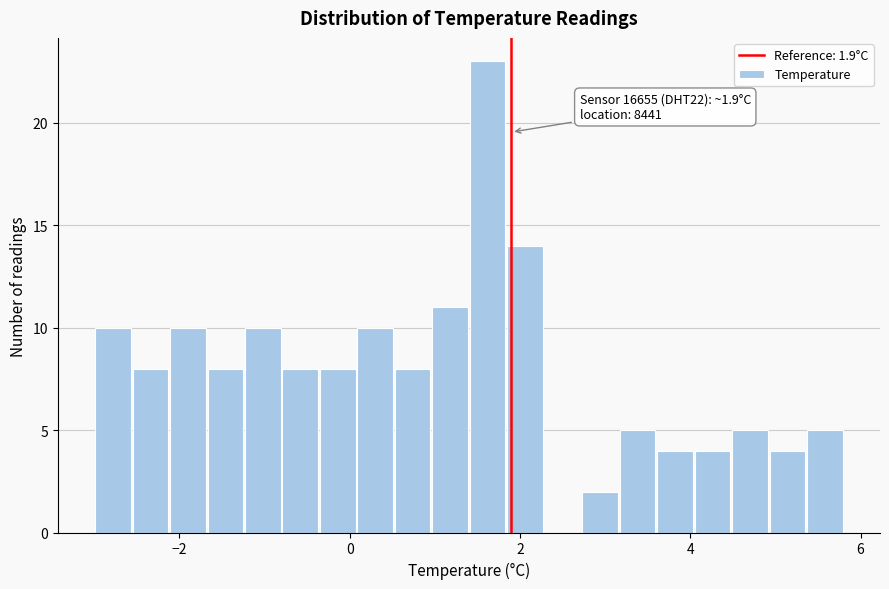

Read against the x-axis, roughly where is the centre of the tallest bar?

1.6